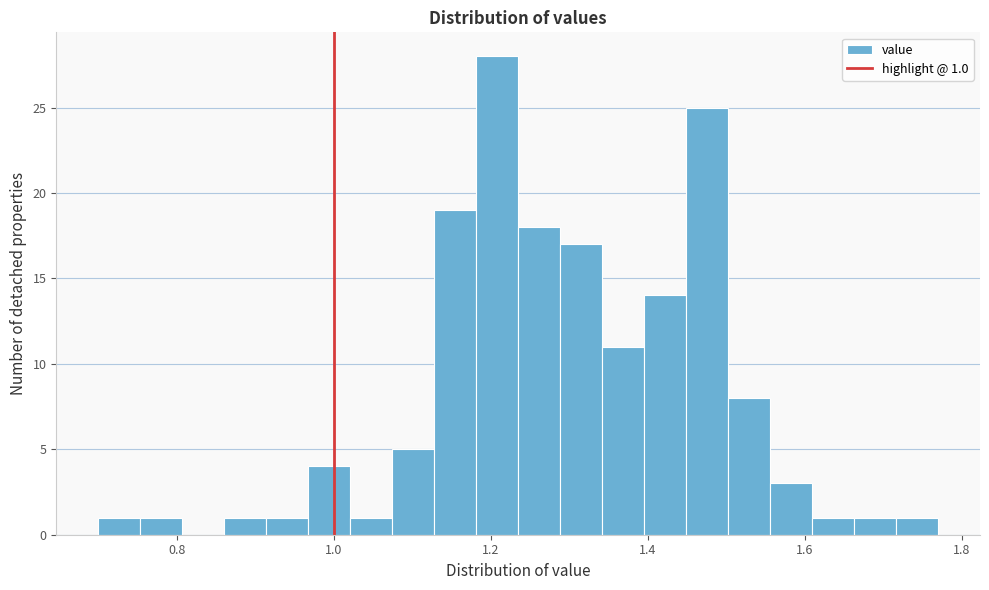

Around what value on the x-axis is the tallest bar? Give the approximate position of its centre, as read against the axis.

1.20